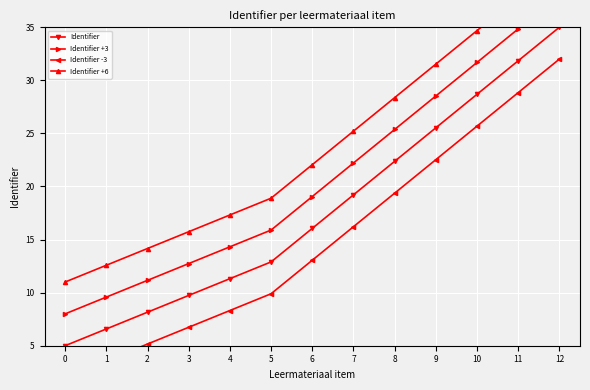

Rank the series at 0 from highest to lowest value.

Identifier +6, Identifier +3, Identifier, Identifier -3